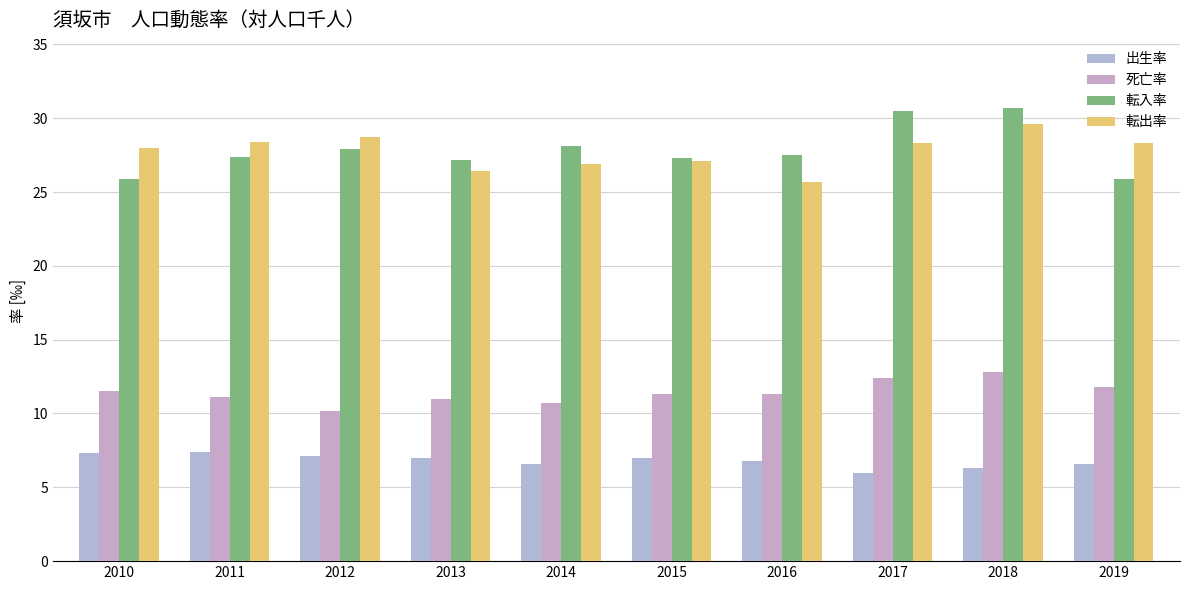

Count the number of categories in the chart.

10